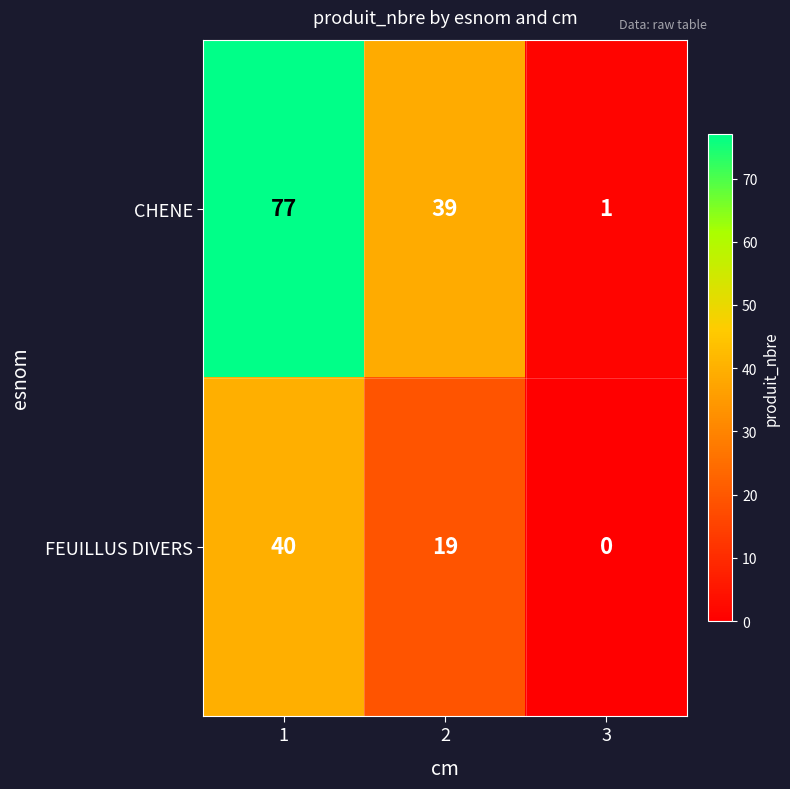

List the series in order of their overall mean, highest first.

CHENE, FEUILLUS DIVERS